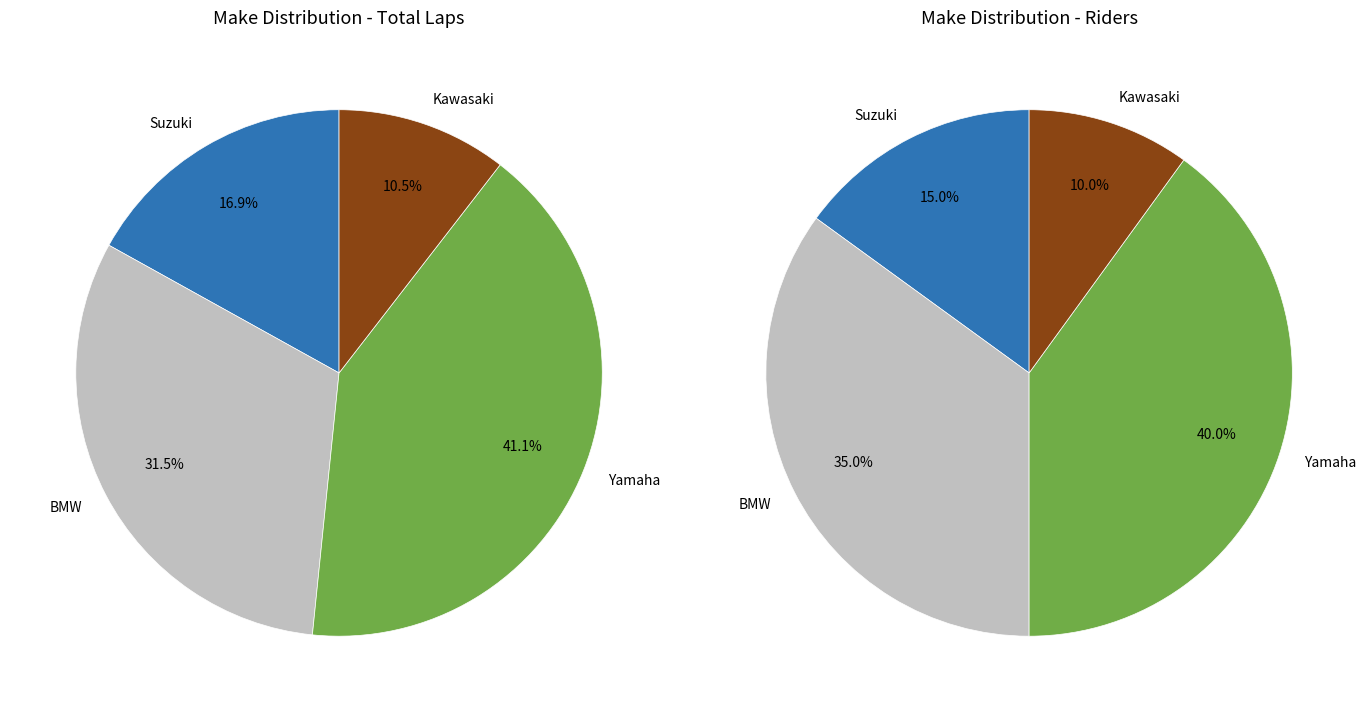

Does Suzuki account for over 50% of the chart?

No